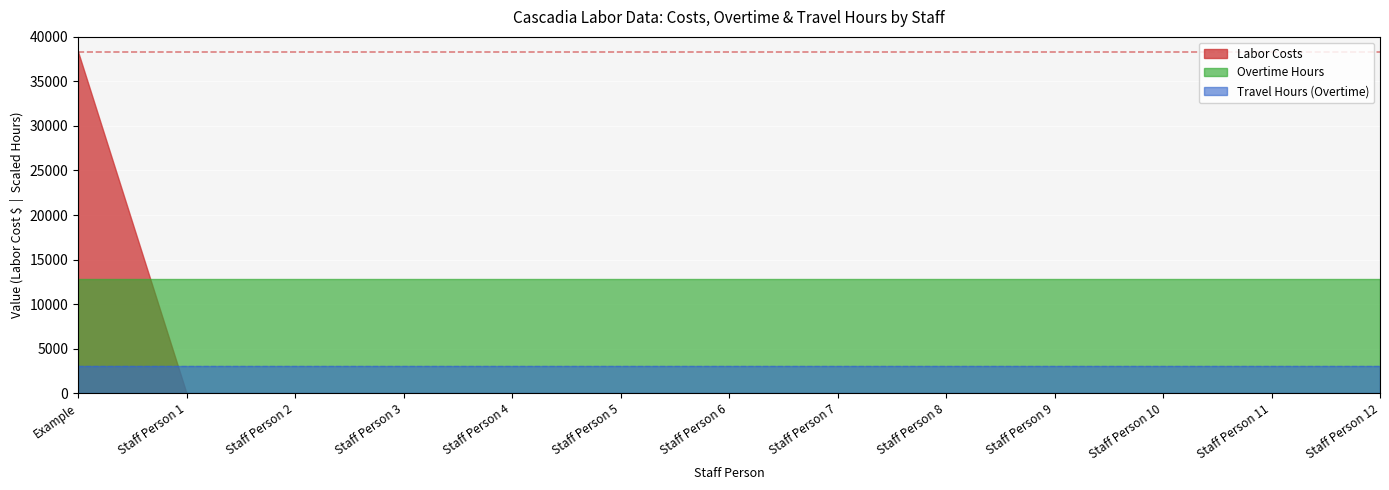

What is the sum of the Travel Hours (Overtime) values at Staff Person 12 and Example?

6000